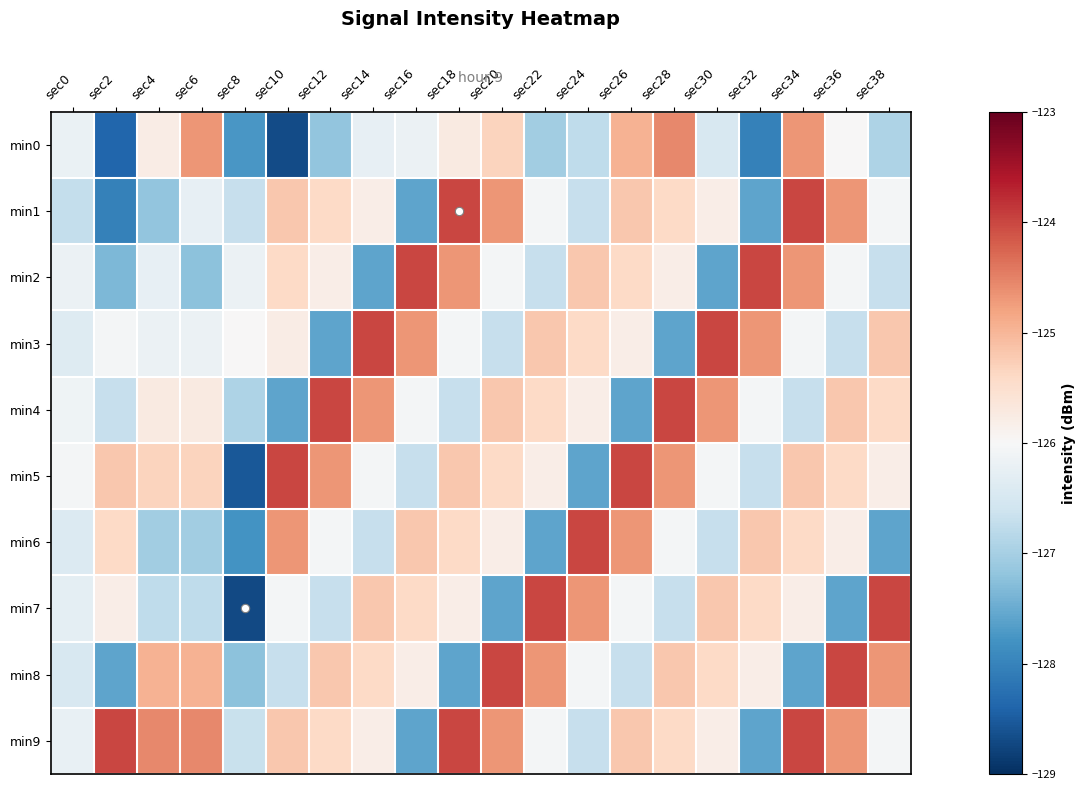

What is the total value across all series at sec34?

-1254.0